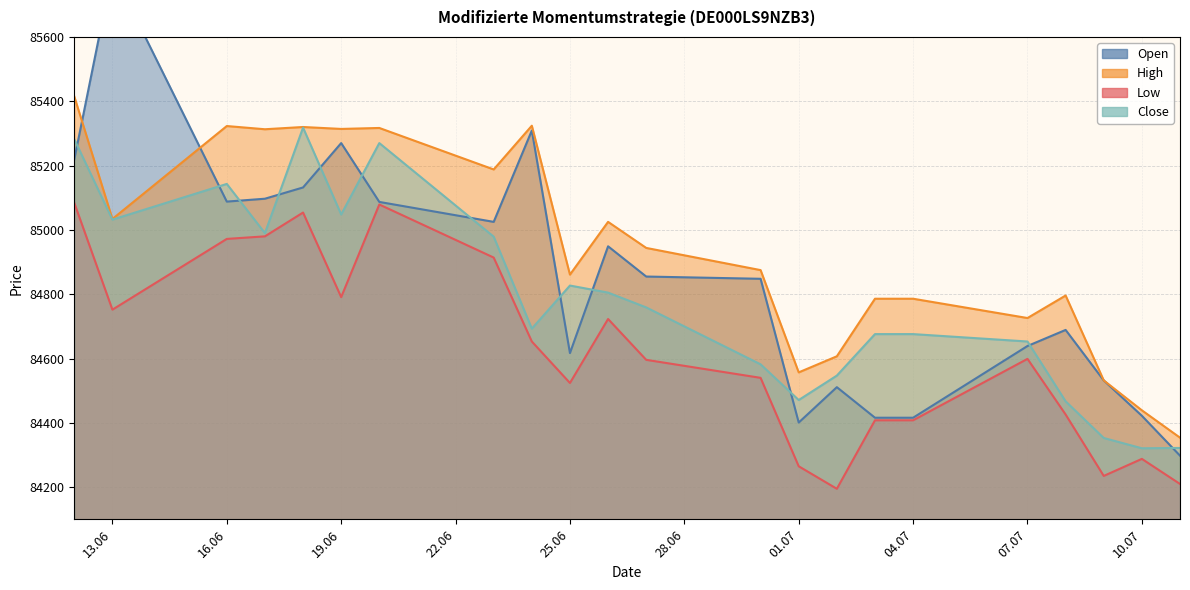

Which has a higher value, 09.07.2025 or 25.06.2025?

25.06.2025